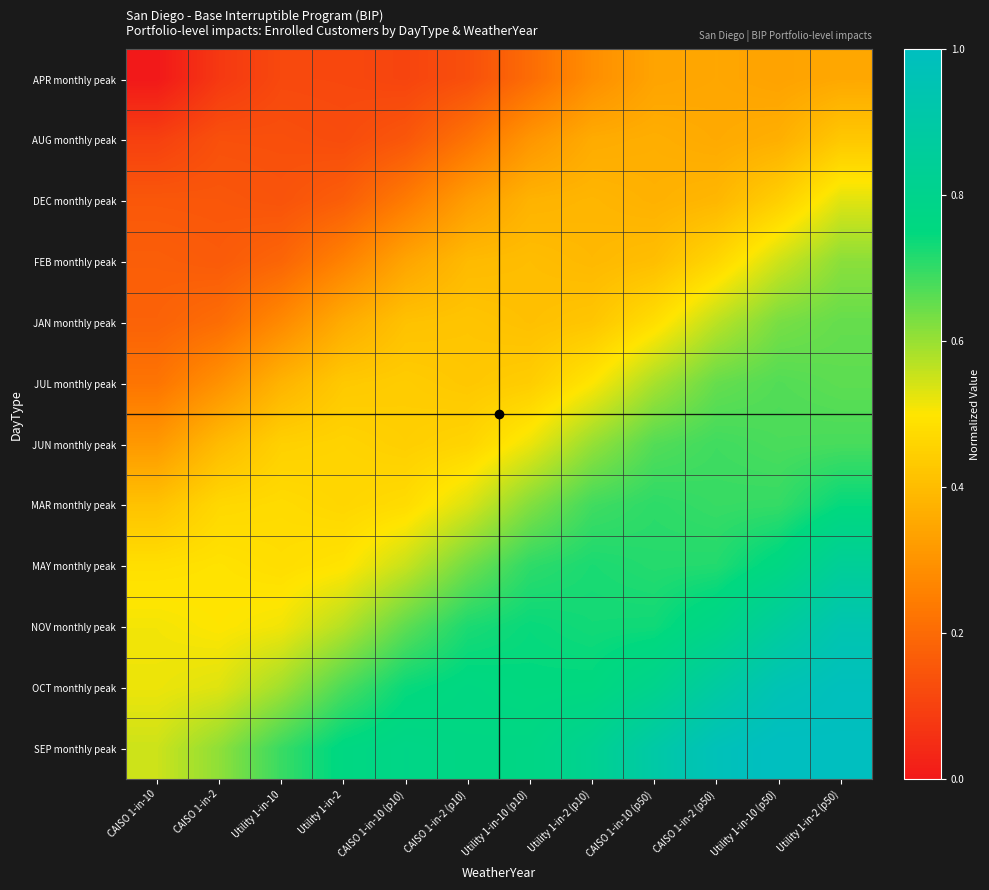

How many series are shown in this chart?

12